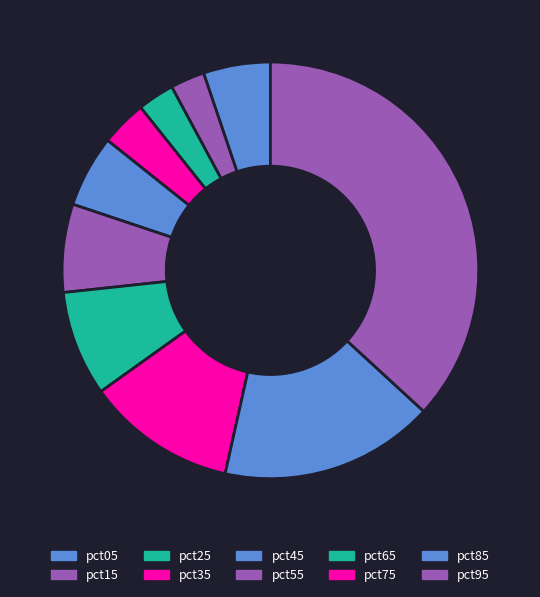

Which category has the smallest portion of the pie?

pct15